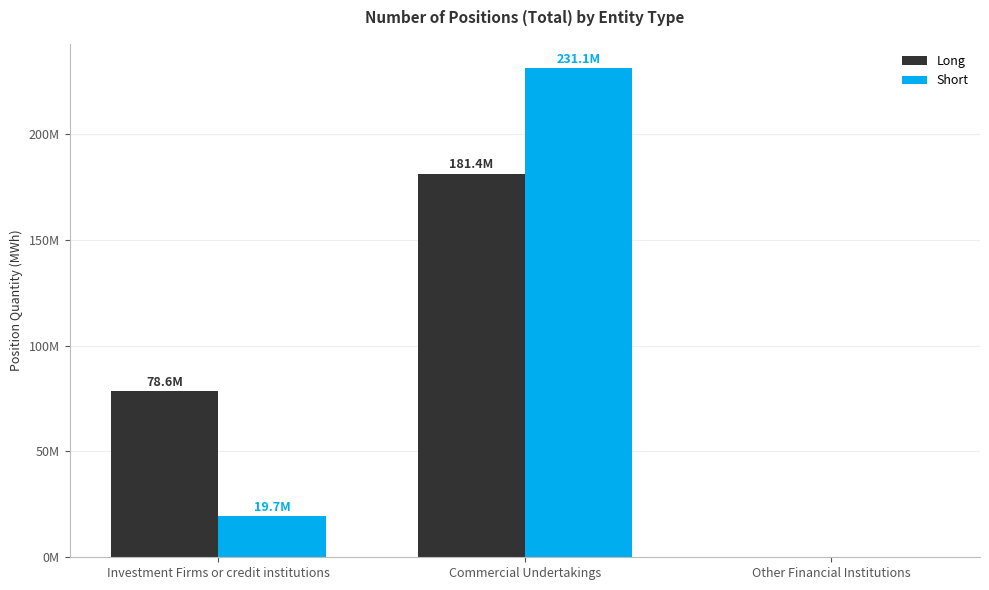

What is the label of the 3rd bar from the left?

Other Financial Institutions